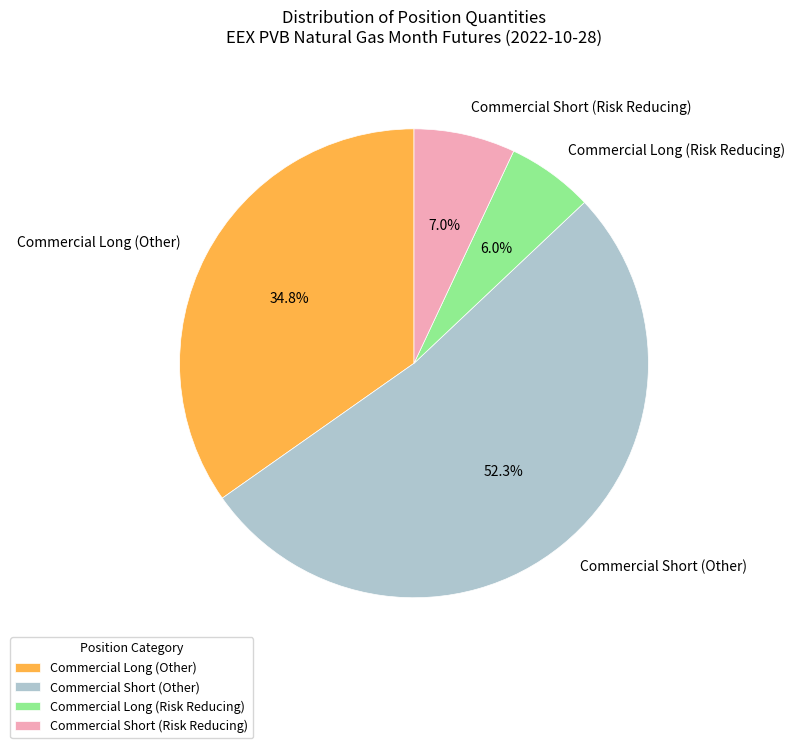

Which slice represents more than half of the pie?

Commercial Short (Other)